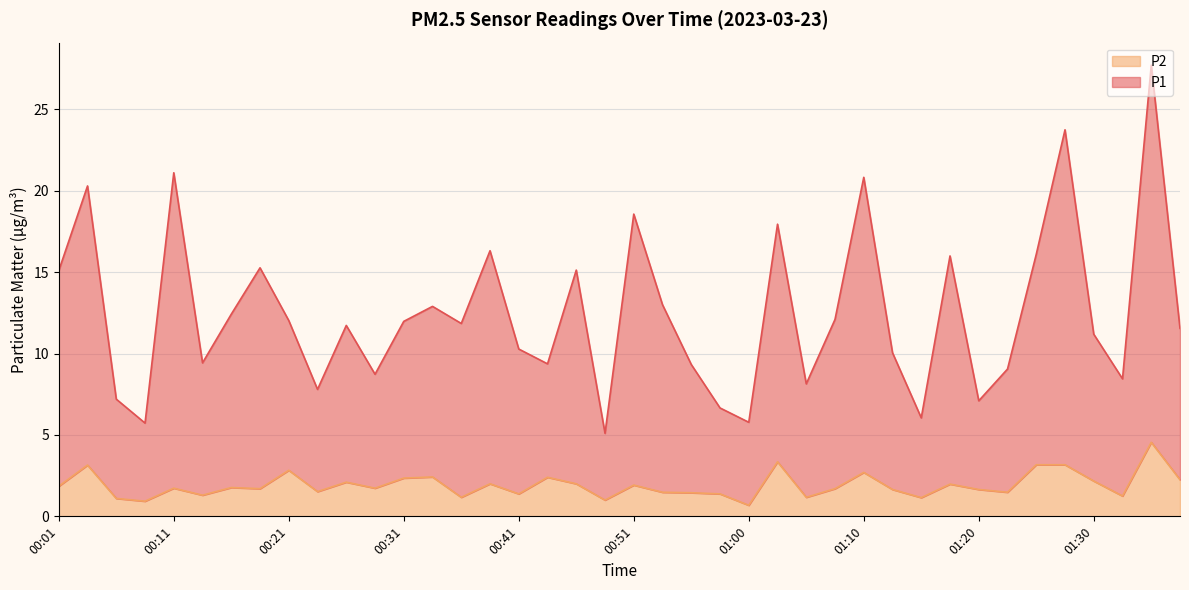

How many lines are shown in the chart?

2